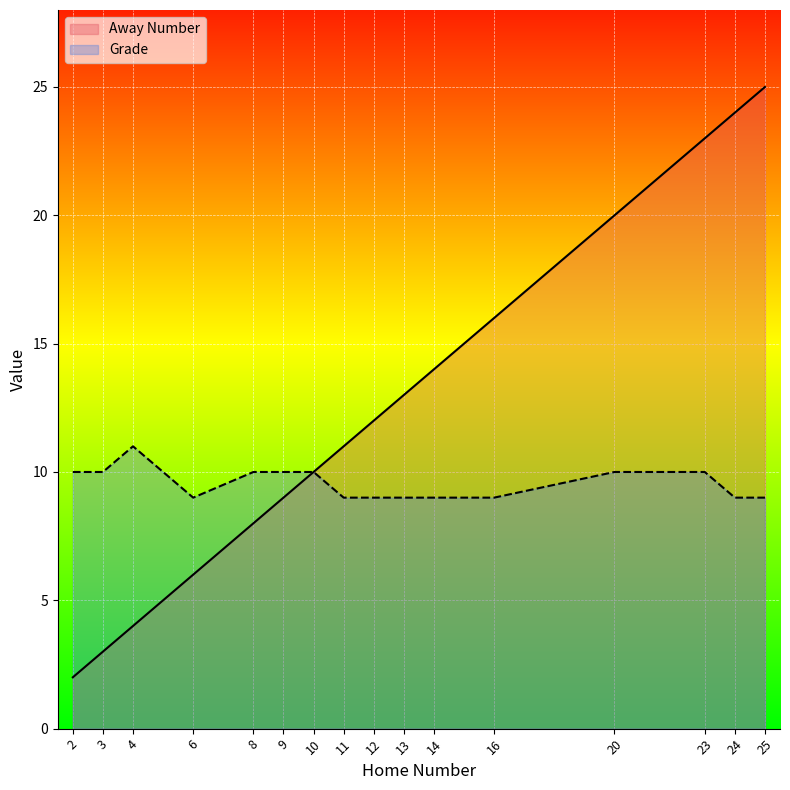

Reading right to left, extract all data points from this chart.

Away Number: 25=25	24=24	23=23	20=20	16=16	14=14	13=13	12=12	11=11	10=10	9=9	8=8	6=6	4=4	3=3	2=2
Grade: 25=9	24=9	23=10	20=10	16=9	14=9	13=9	12=9	11=9	10=10	9=10	8=10	6=9	4=11	3=10	2=10